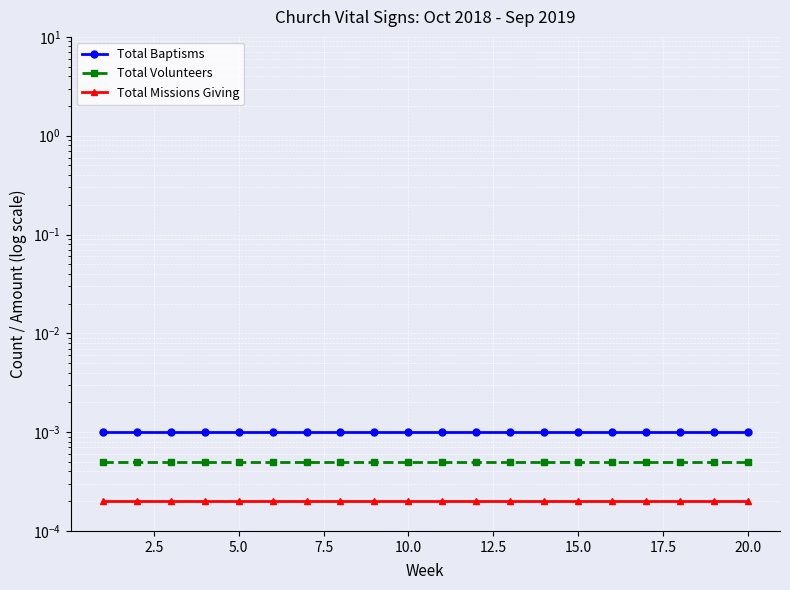

Which series has the widest spread of values?

Total Baptisms